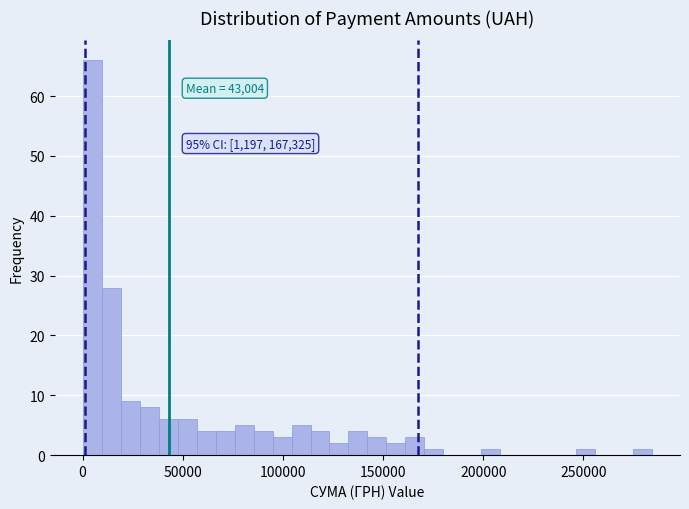

Around what value on the x-axis is the tallest bar? Give the approximate position of its centre, as read against the axis.

5000